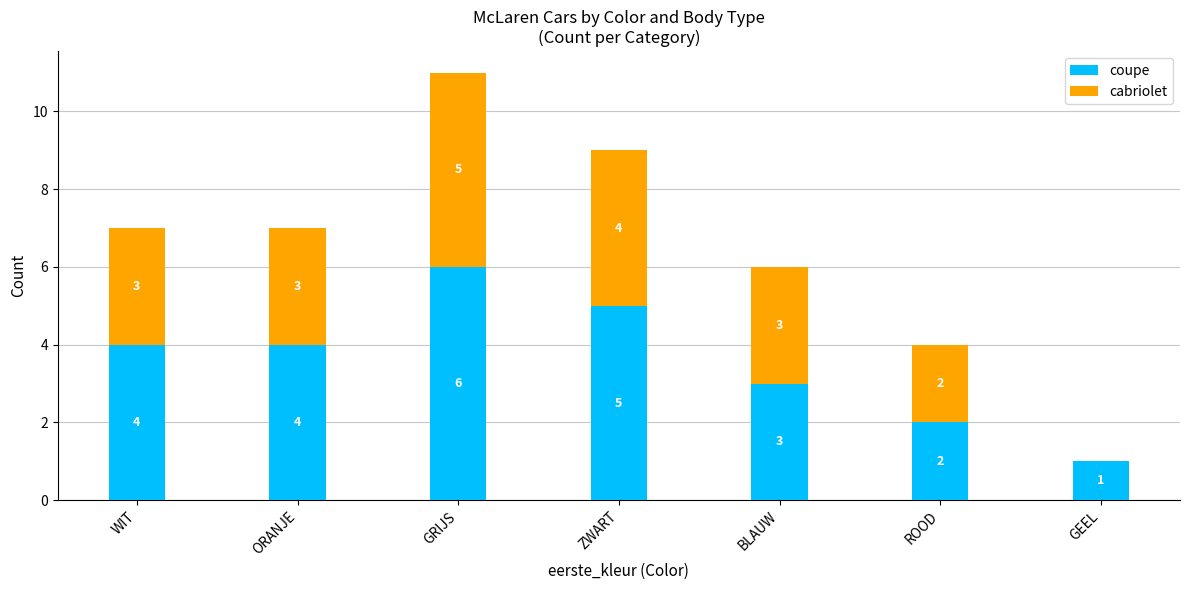

At which category is the sum across all series the highest?

GRIJS